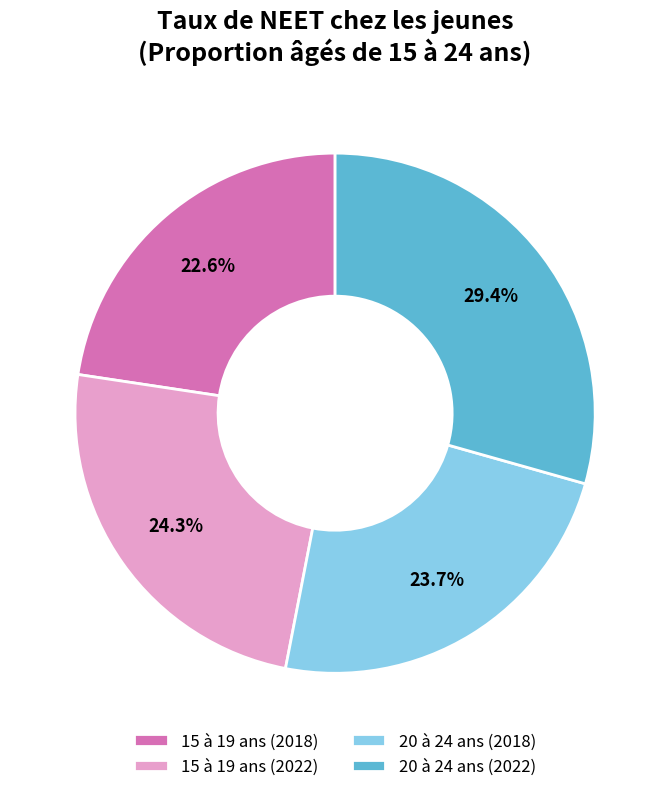

Is it true that 15 à 19 ans (2018) is 33% of the pie?

False